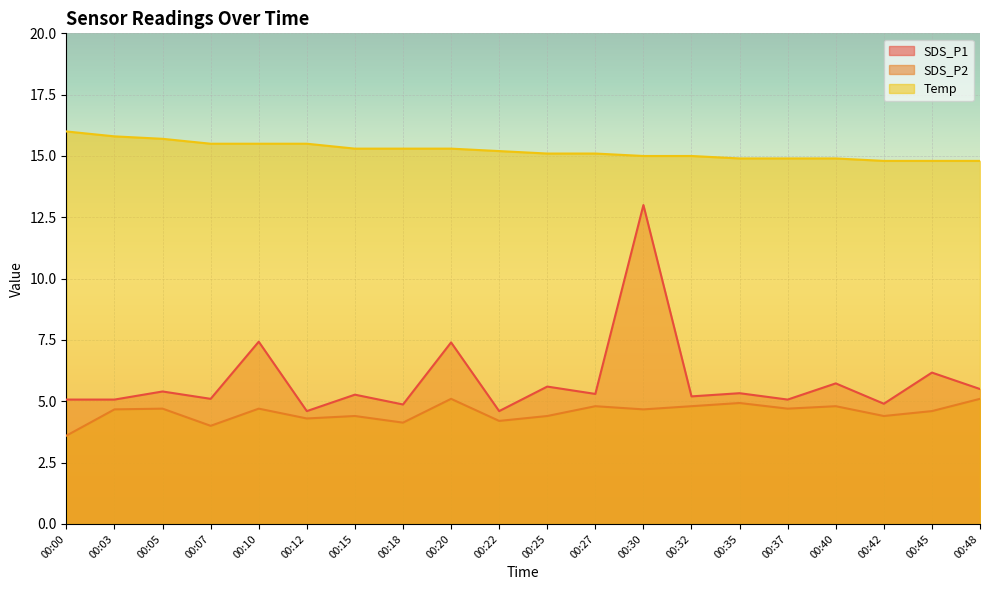

List the series in order of their peak value, lowest first.

SDS_P2, SDS_P1, Temp